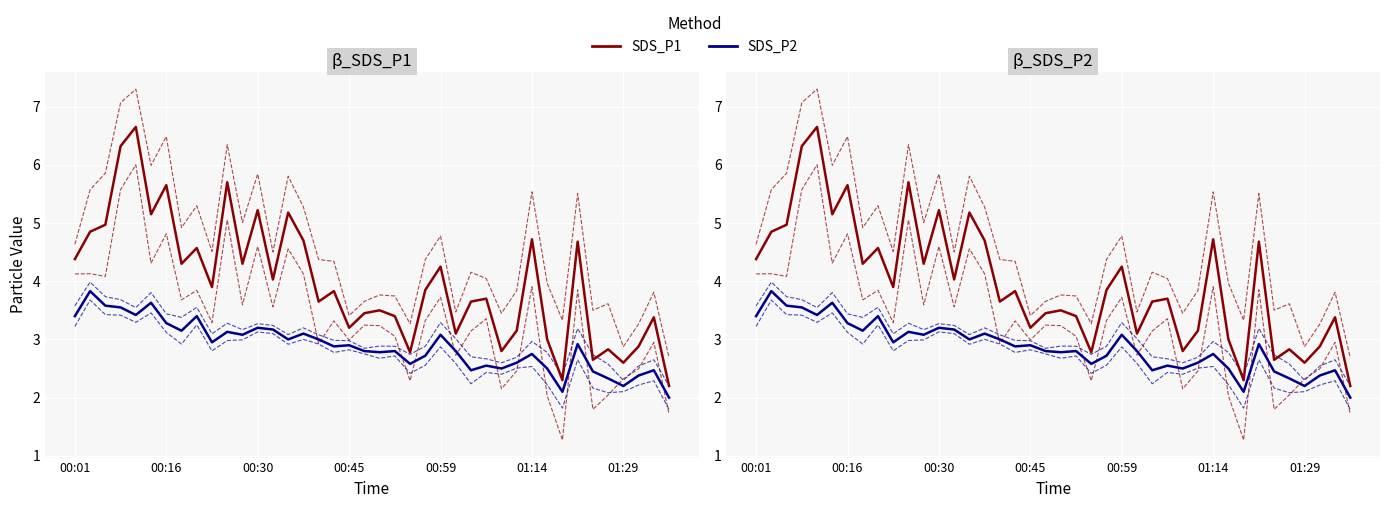

The value of SDS_P1 at 9 is 3.9. True or false?

True